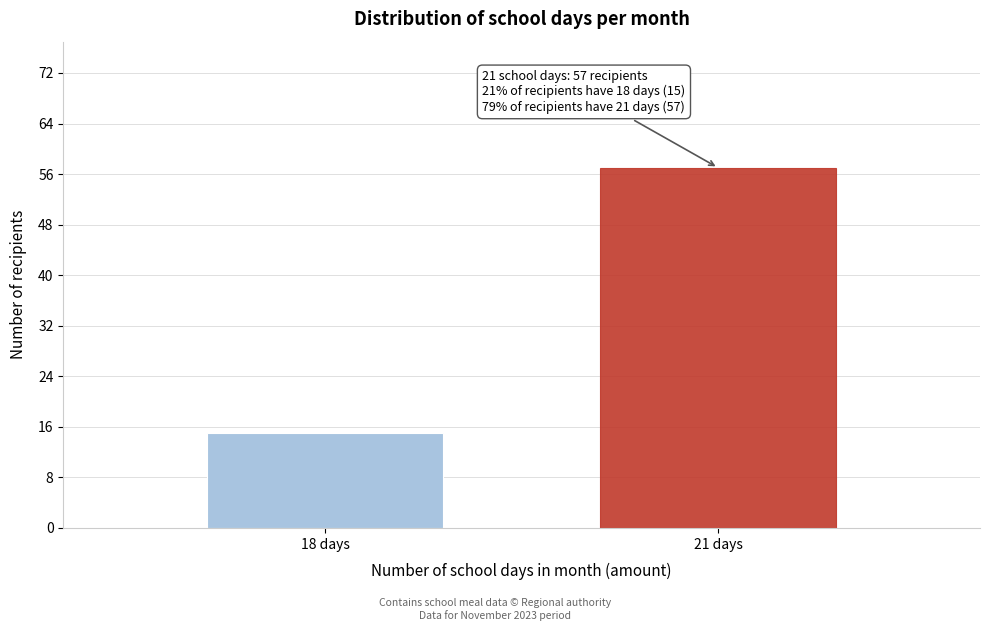

Reading right to left, what are all the values shown in this chart?

21 days=57	18 days=15